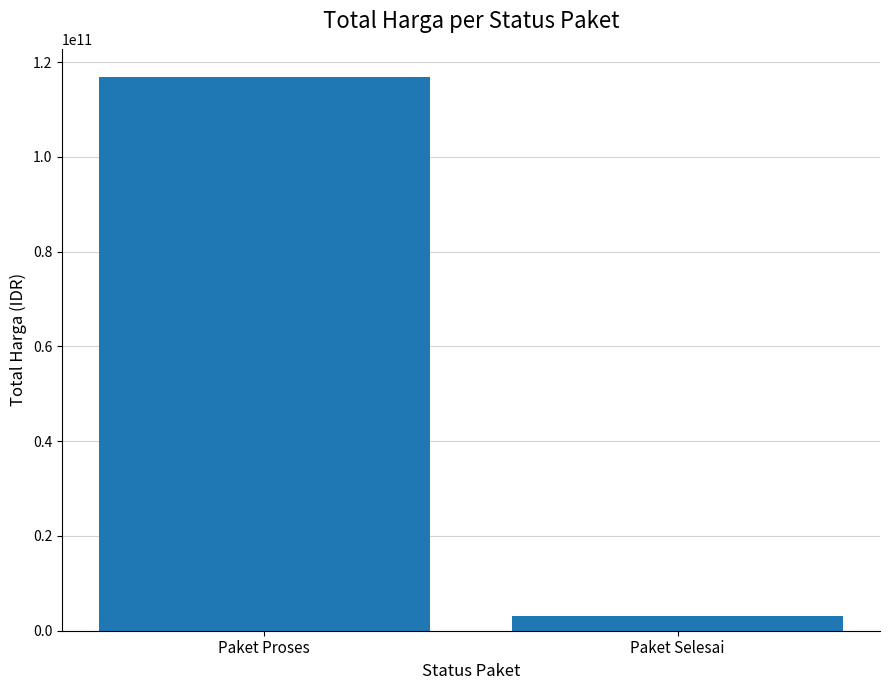

True or false: the data shows 3204000000 at Paket Selesai.

True